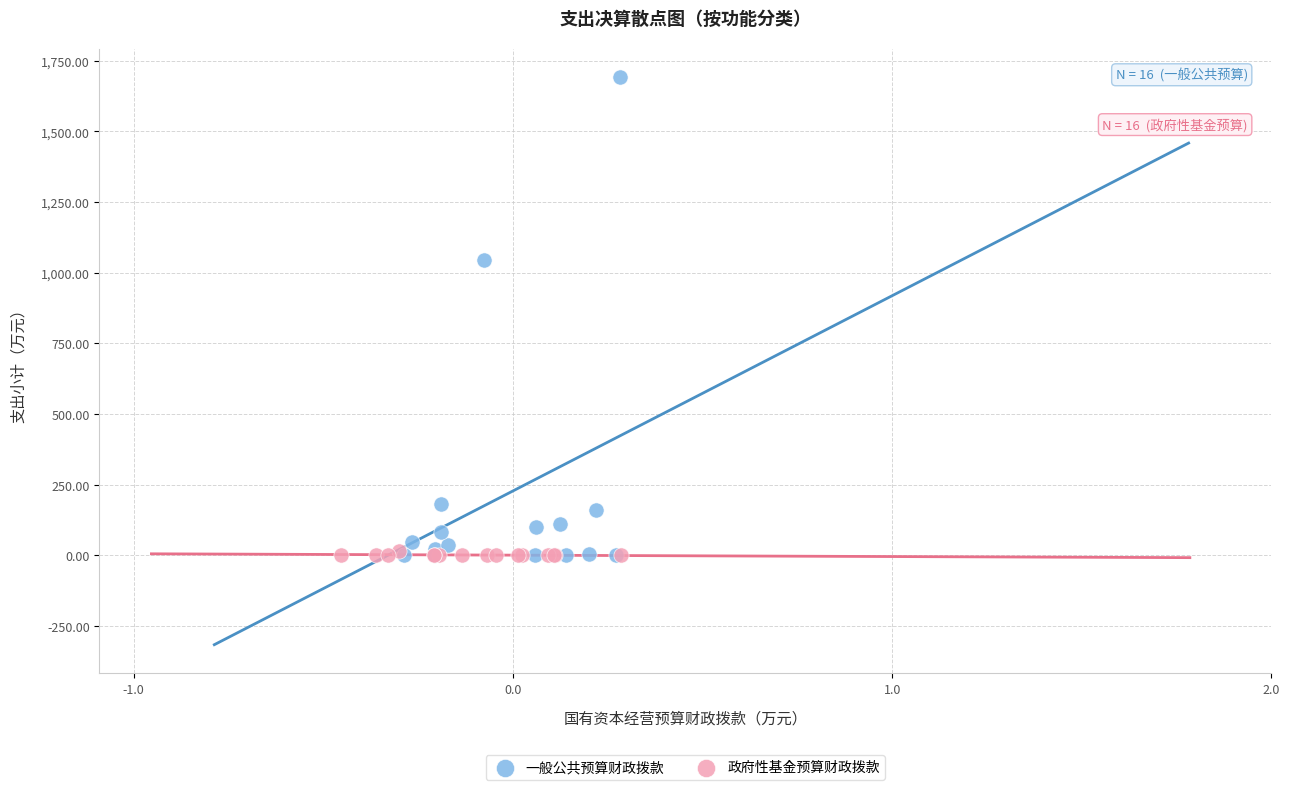

What are all the series names shown in the legend?

一般公共预算财政拨款, 政府性基金预算财政拨款